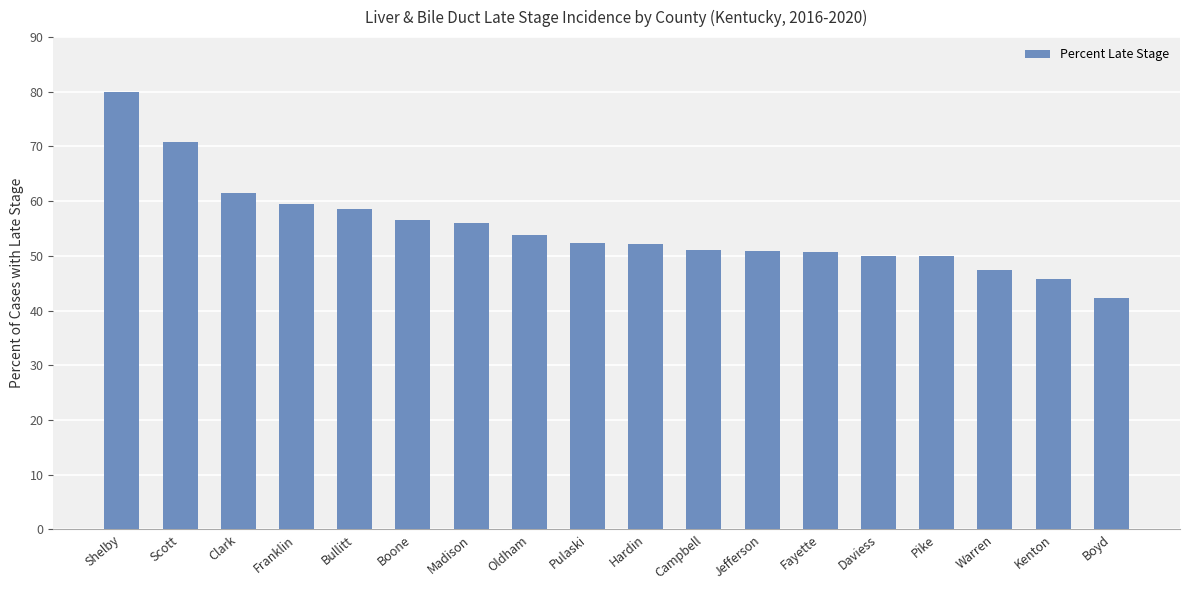

At which category does the chart reach its peak across all series?

Shelby